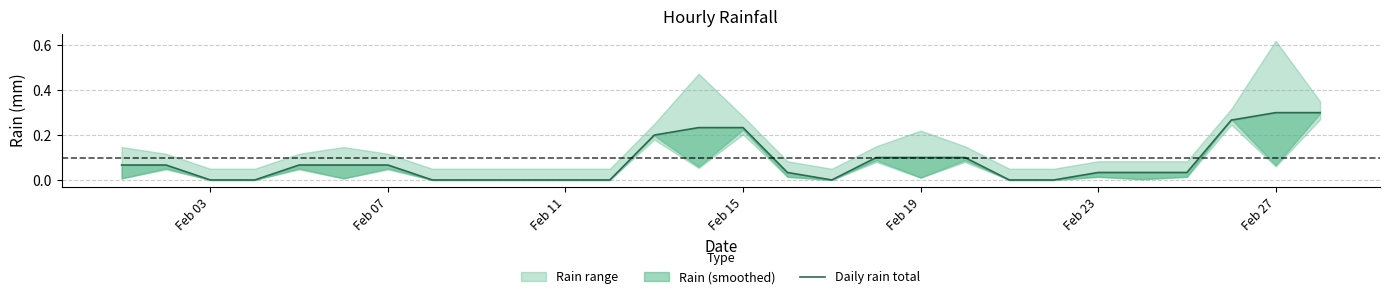

True or false: the data shows 0.0 at Feb 23.

False